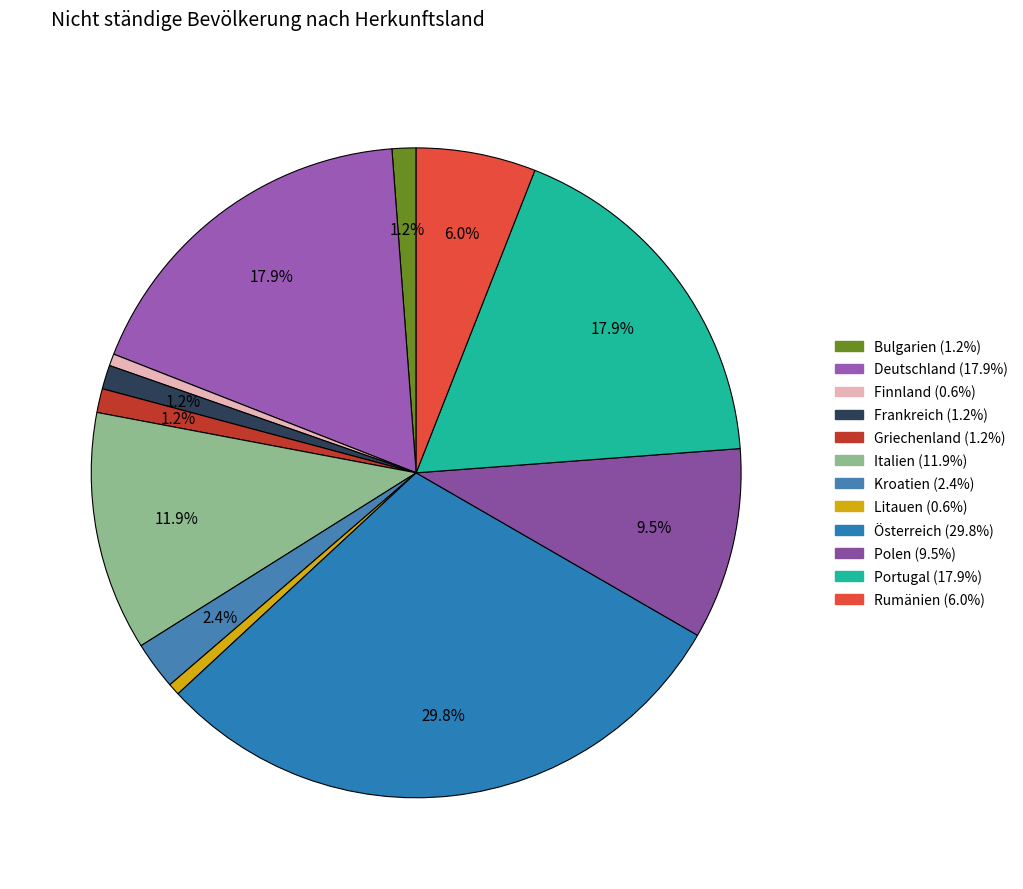

How much of the chart is everything except Italien?

88.1%